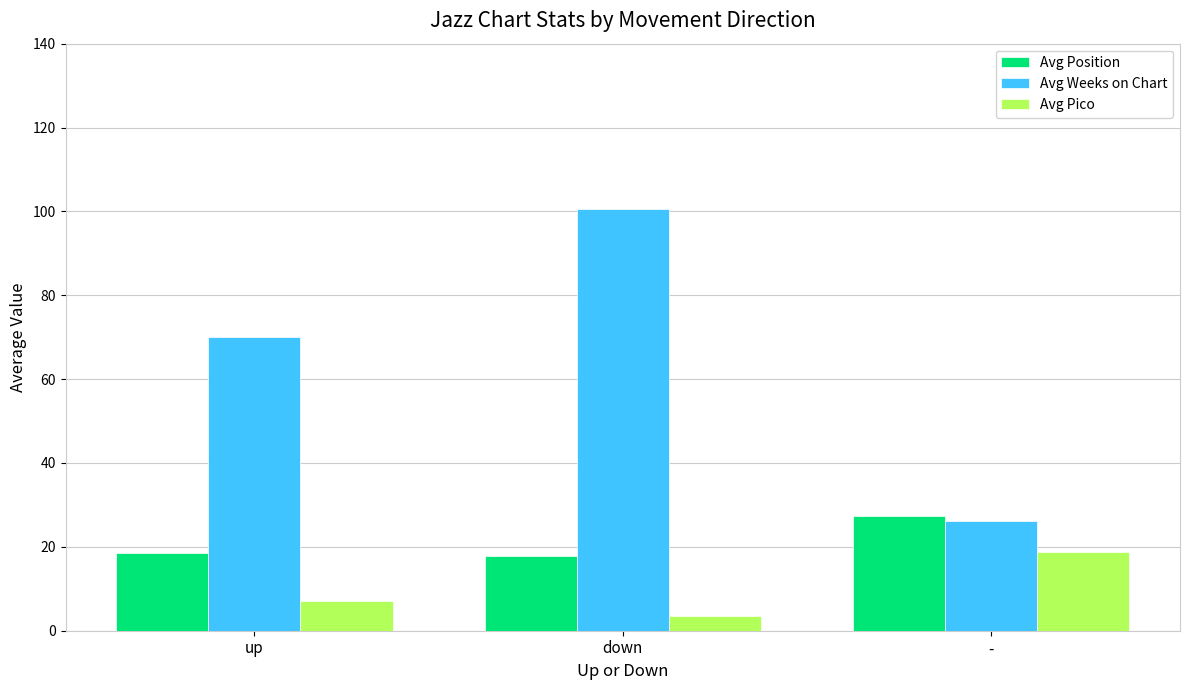

Which series has the largest range (max minus min)?

Avg Weeks on Chart